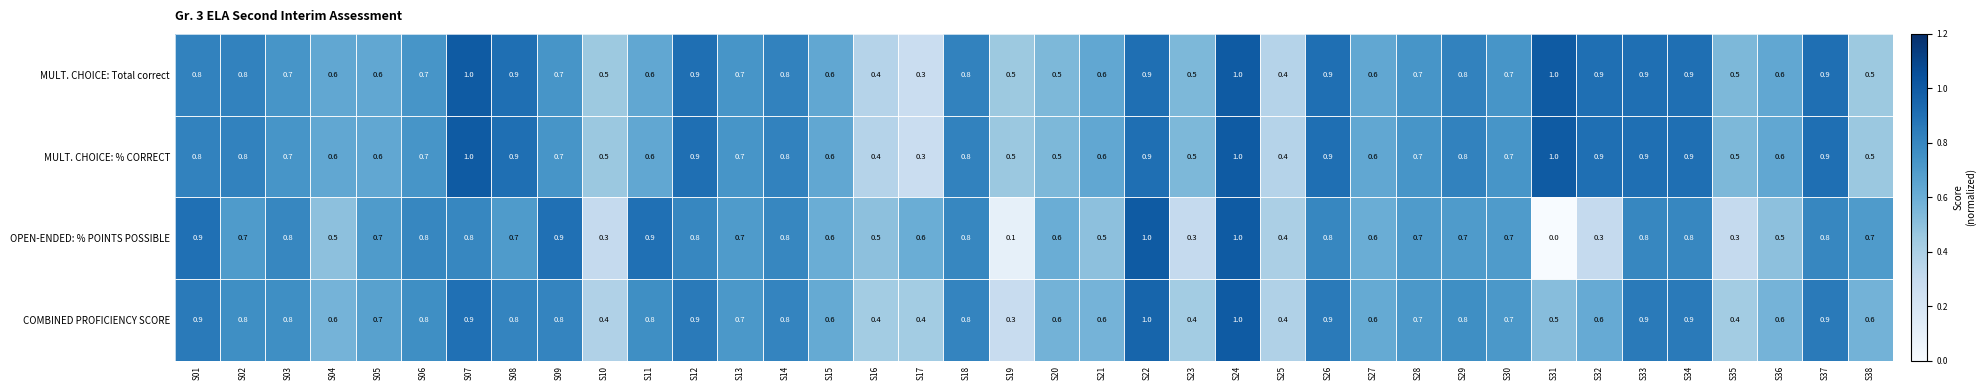

What is the total value across all series at S07?

3.7